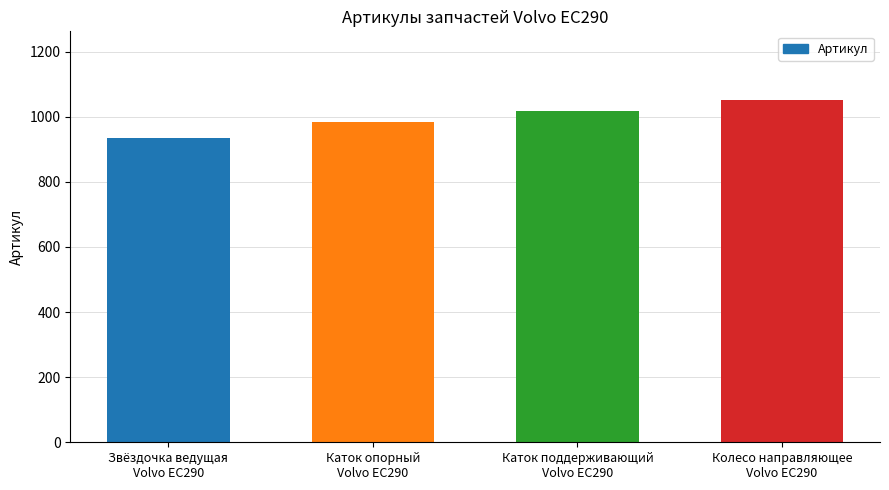

What is the label of the 2nd bar from the left?

Каток опорный
Volvo EC290